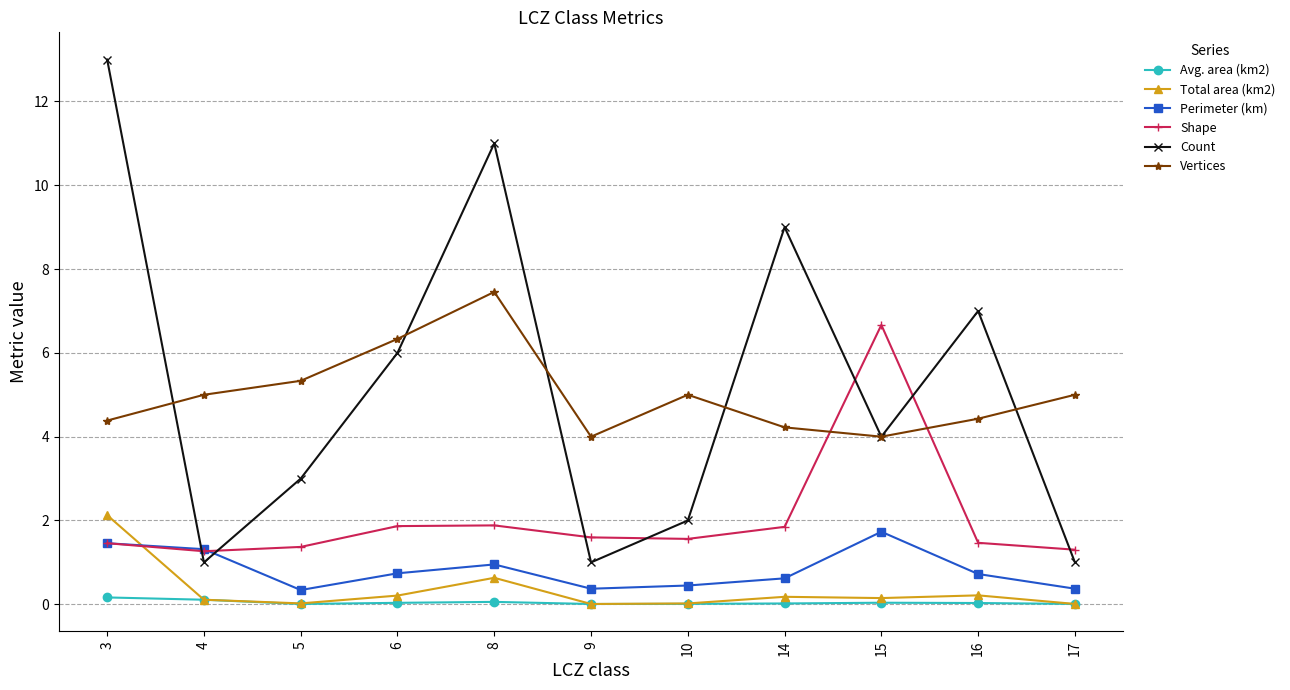

Which category has the highest value in the Count series?

3